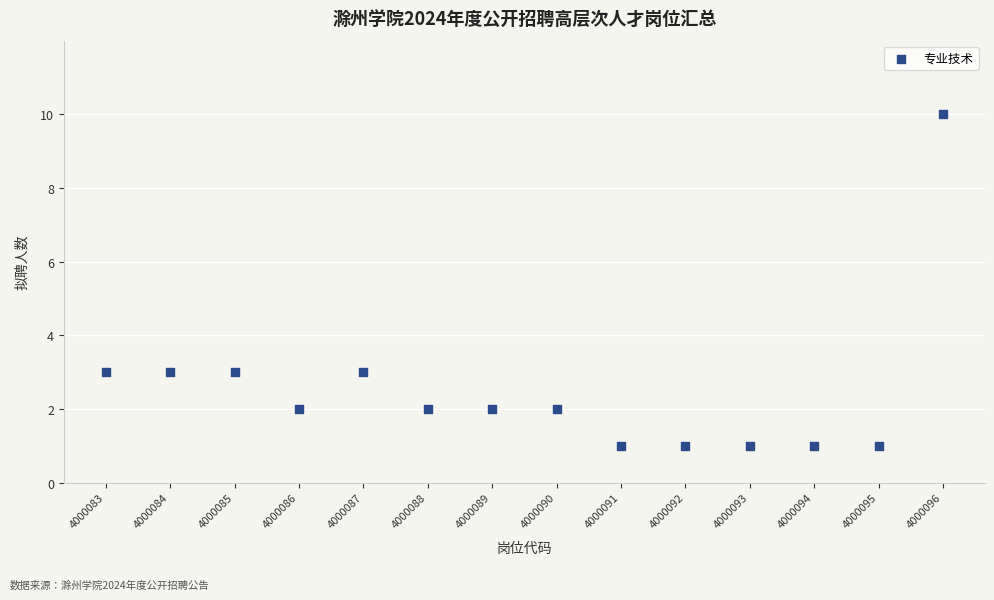

What is the range of Y values (max minus min)?

9